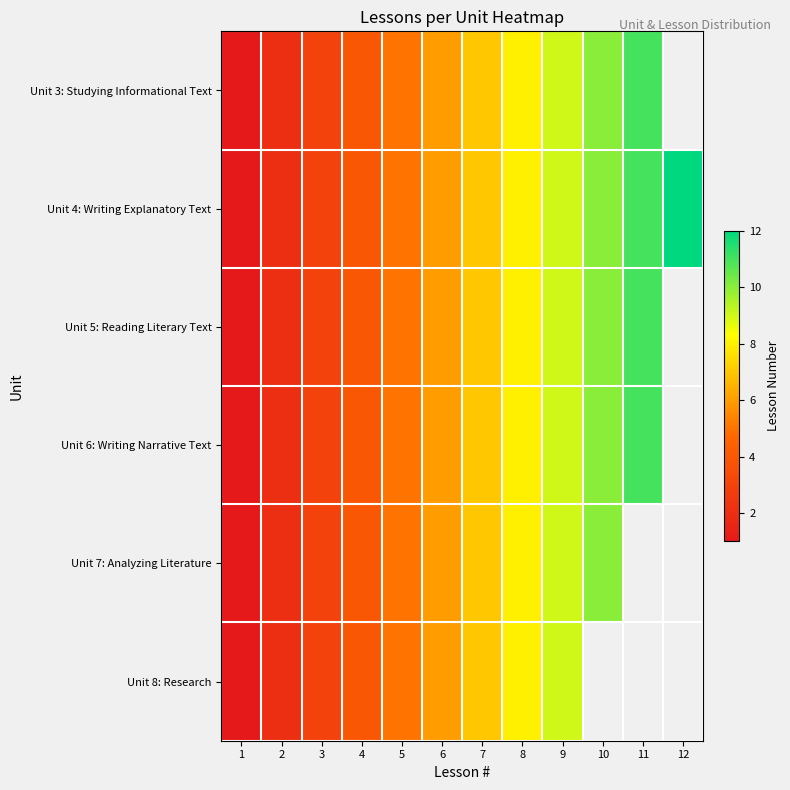

Which has a higher value, 9 or 11?

11